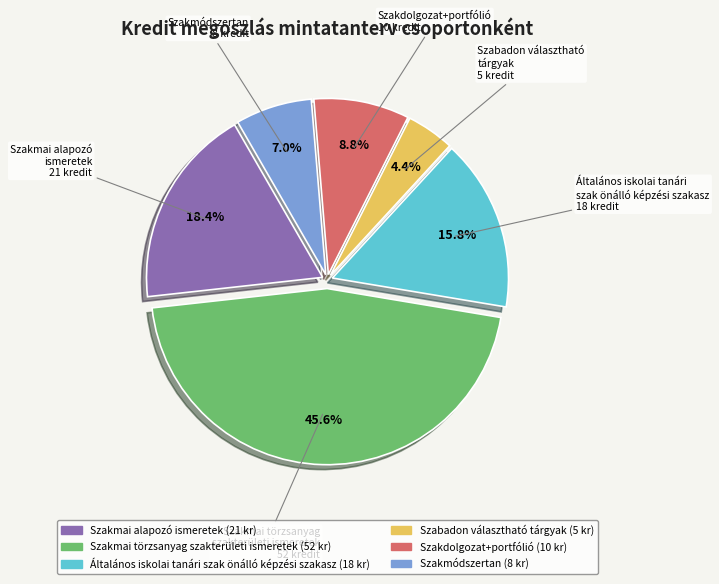

What is the ratio of the value at Szakmai törzsanyag szakterületi ismeretek to the value at Általános iskolai tanári szak önálló képzési szakasz?

2.9